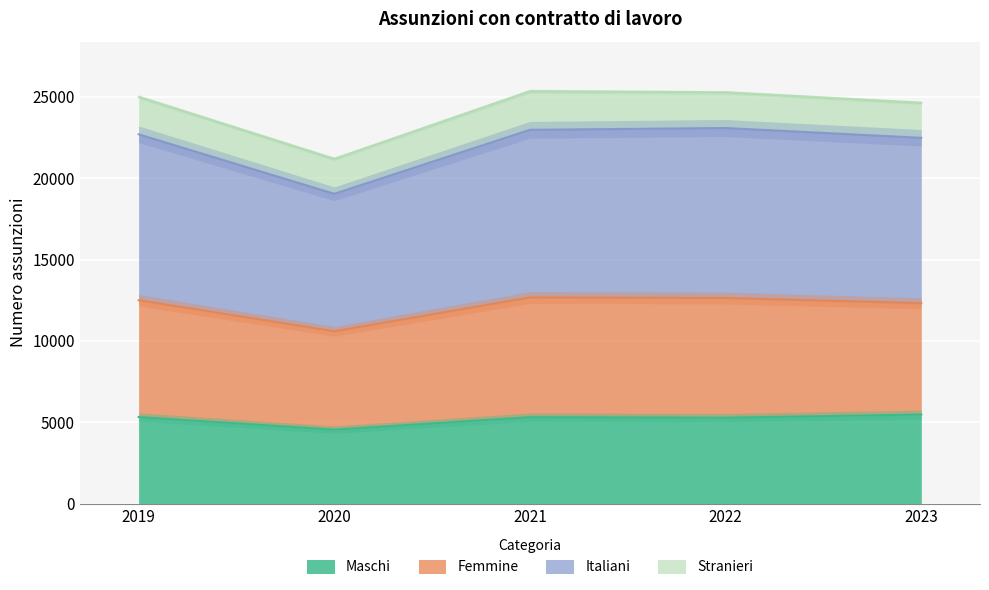

True or false: Italiani and Maschi cross at least once.

False